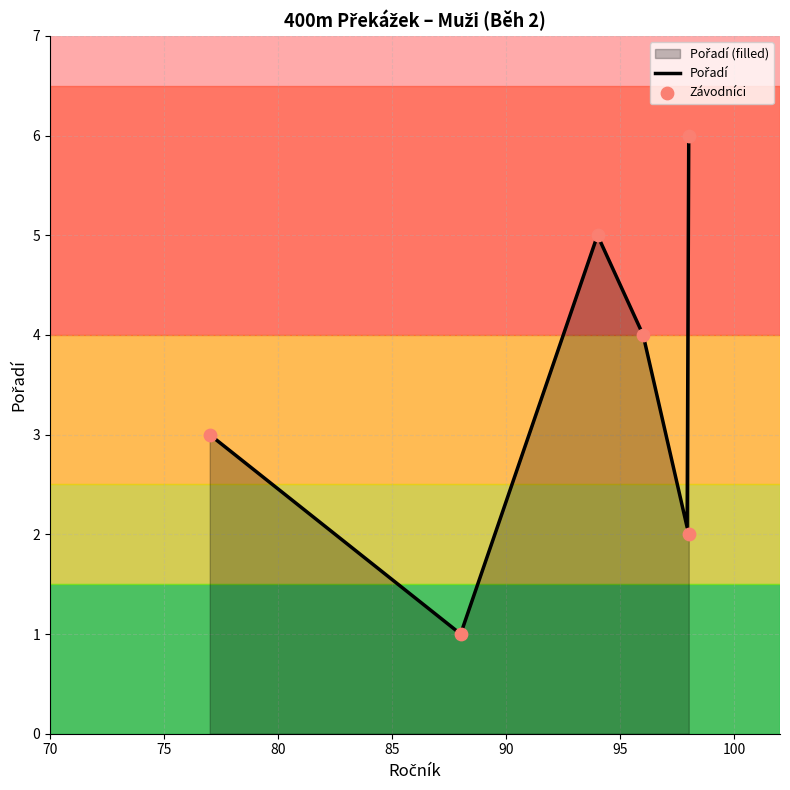

What is the change in value from Navrátík Jiří
(77) to Salamon Ludvík
(98)?

+3